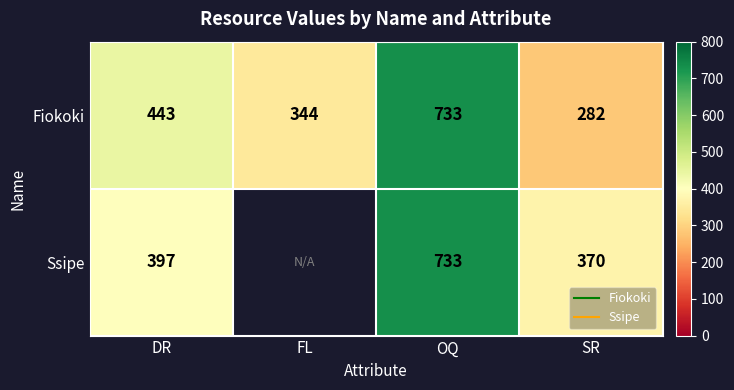

What is the minimum value for Ssipe?

370.0